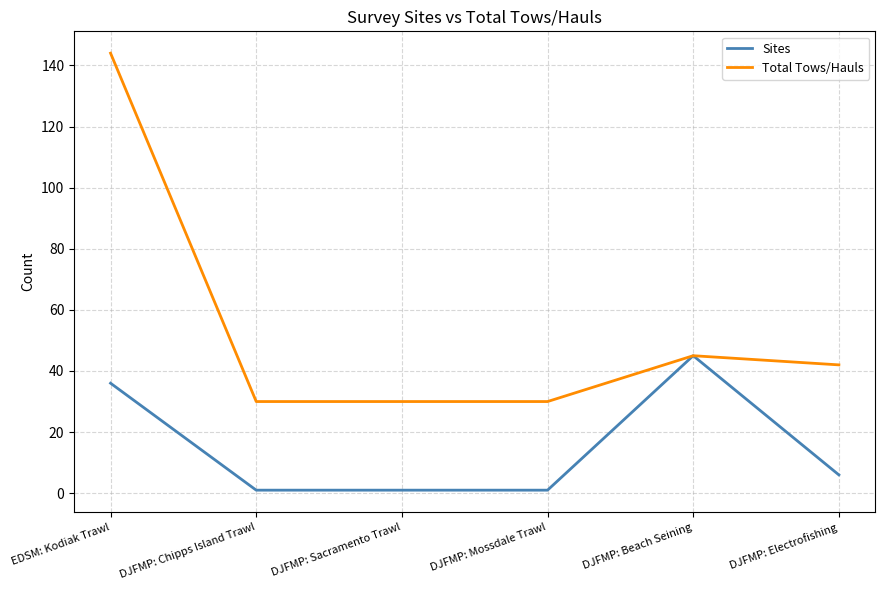

Reading left to right, what are all the values shown in this chart?

Sites: EDSM: Kodiak Trawl=36	DJFMP: Chipps Island Trawl=1	DJFMP: Sacramento Trawl=1	DJFMP: Mossdale Trawl=1	DJFMP: Beach Seining=45	DJFMP: Electrofishing=6
Total Tows/Hauls: EDSM: Kodiak Trawl=144	DJFMP: Chipps Island Trawl=30	DJFMP: Sacramento Trawl=30	DJFMP: Mossdale Trawl=30	DJFMP: Beach Seining=45	DJFMP: Electrofishing=42